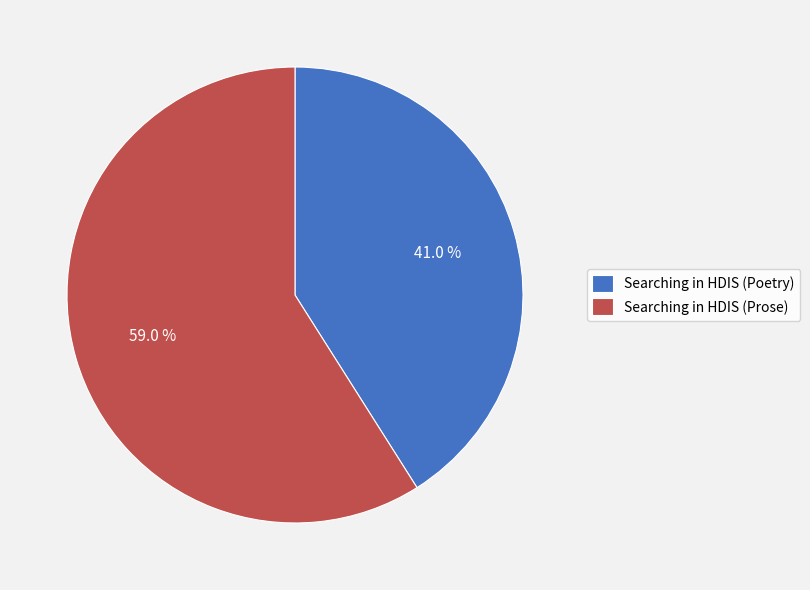

The Searching in HDIS (Prose) slice represents 45% of the pie. True or false?

False